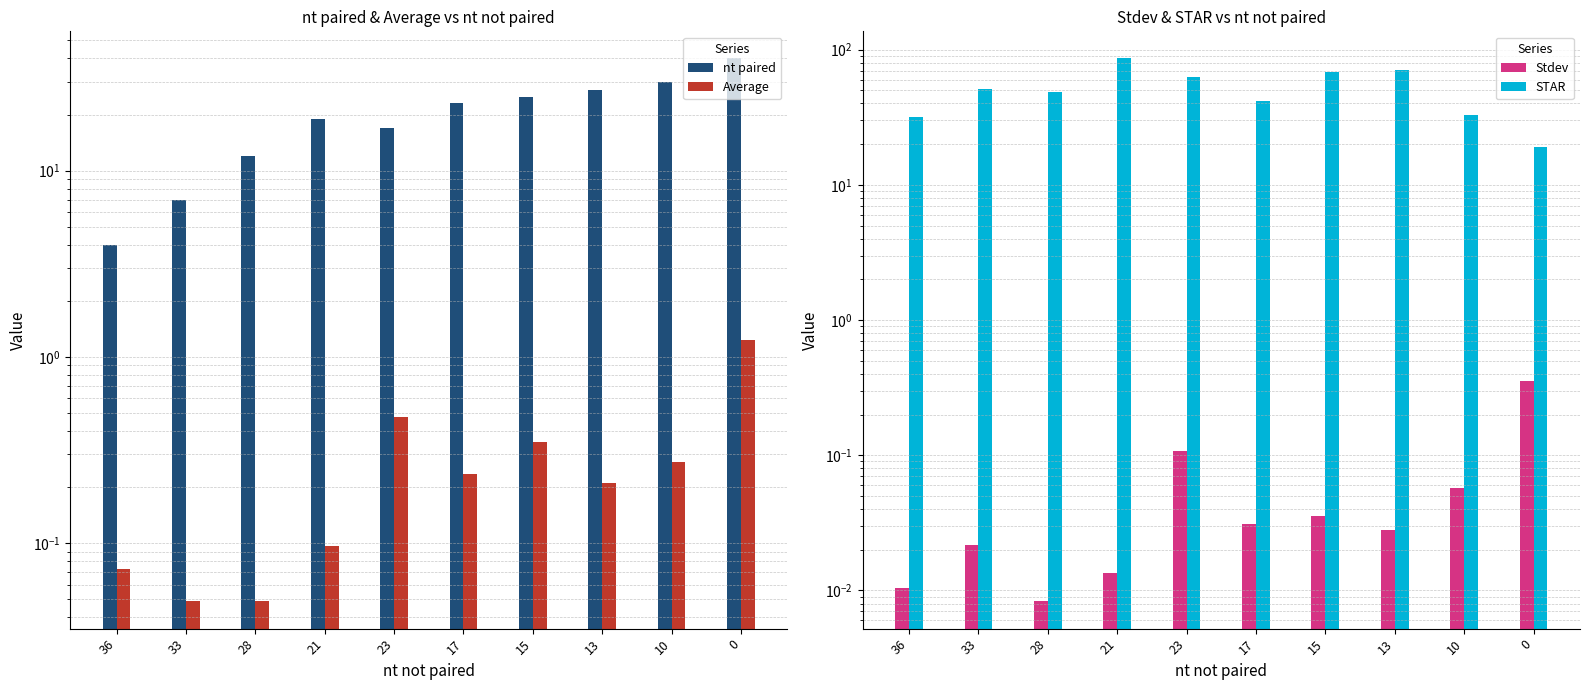

At which label is STAR closest to 52?

33